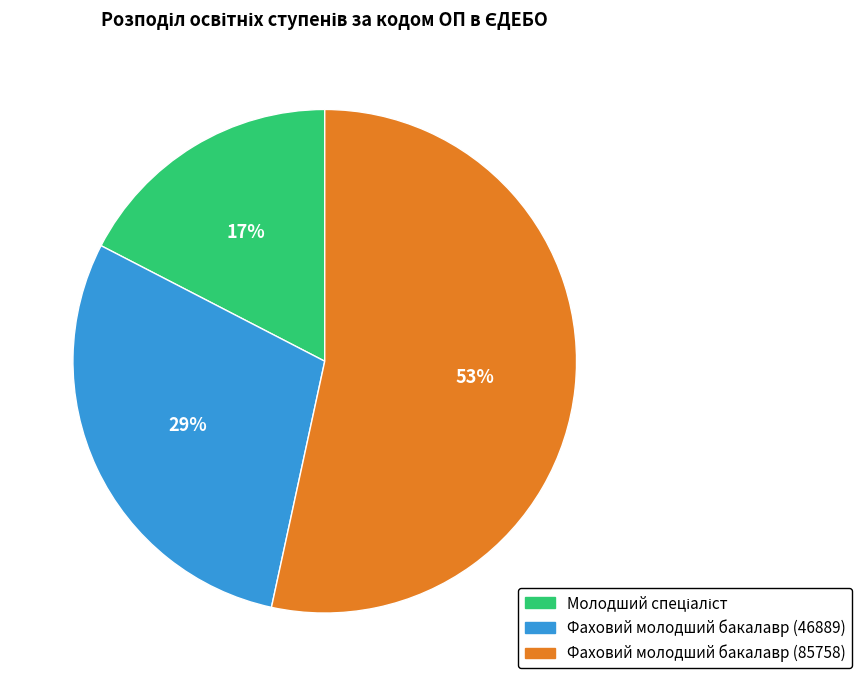

The Фаховий молодший бакалавр (85758) slice represents 63% of the pie. True or false?

False